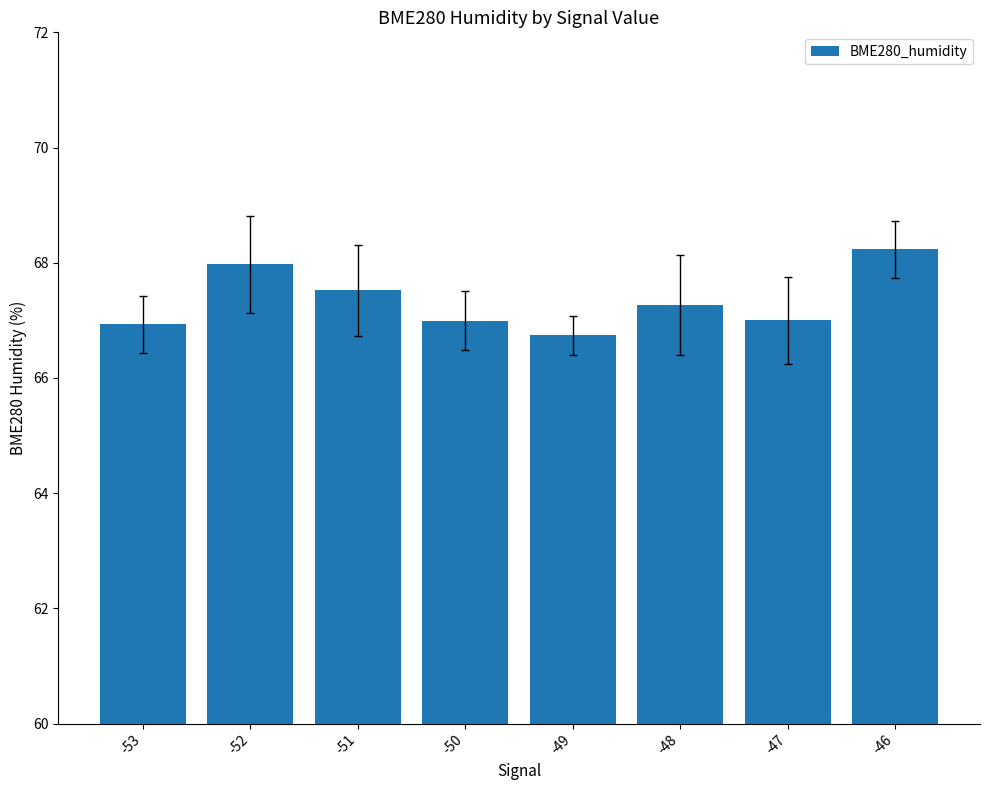

What value does the data have at -50?

67.0